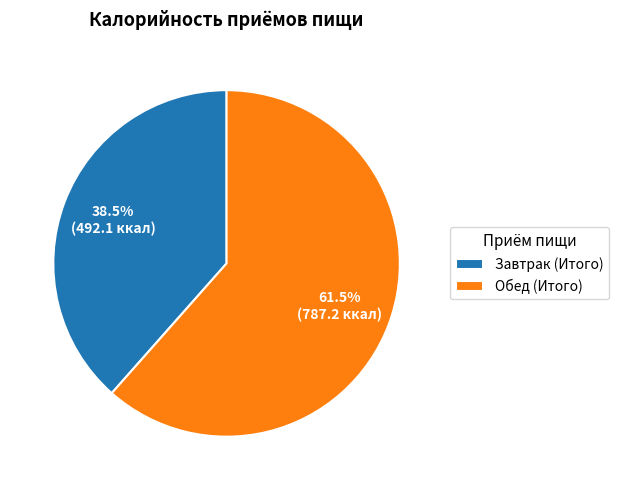

How much of the chart is everything except Завтрак (Итого)?

61.5%